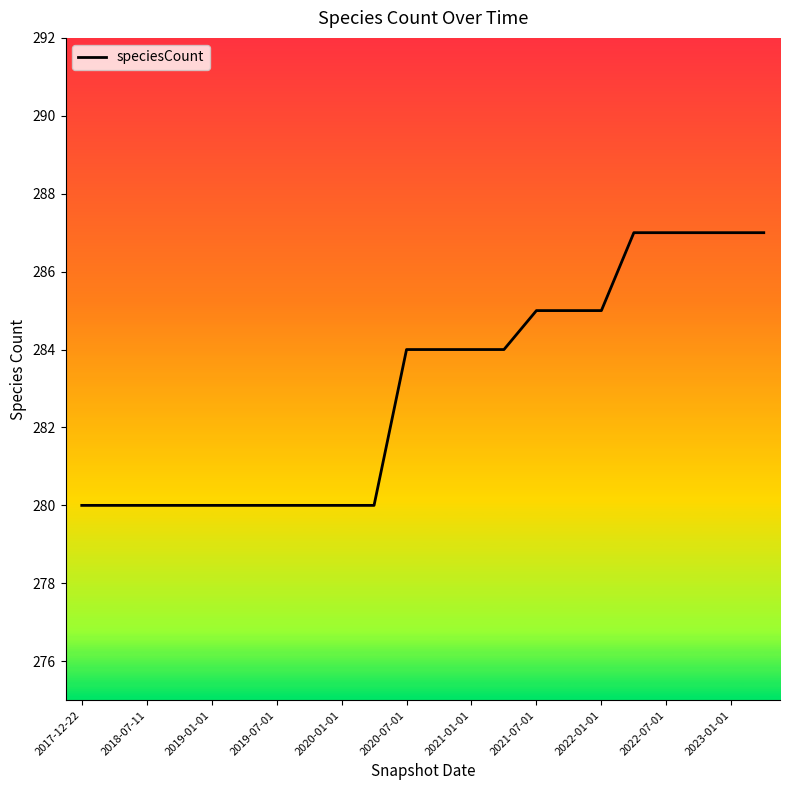

What is the difference between the maximum and minimum values?

7